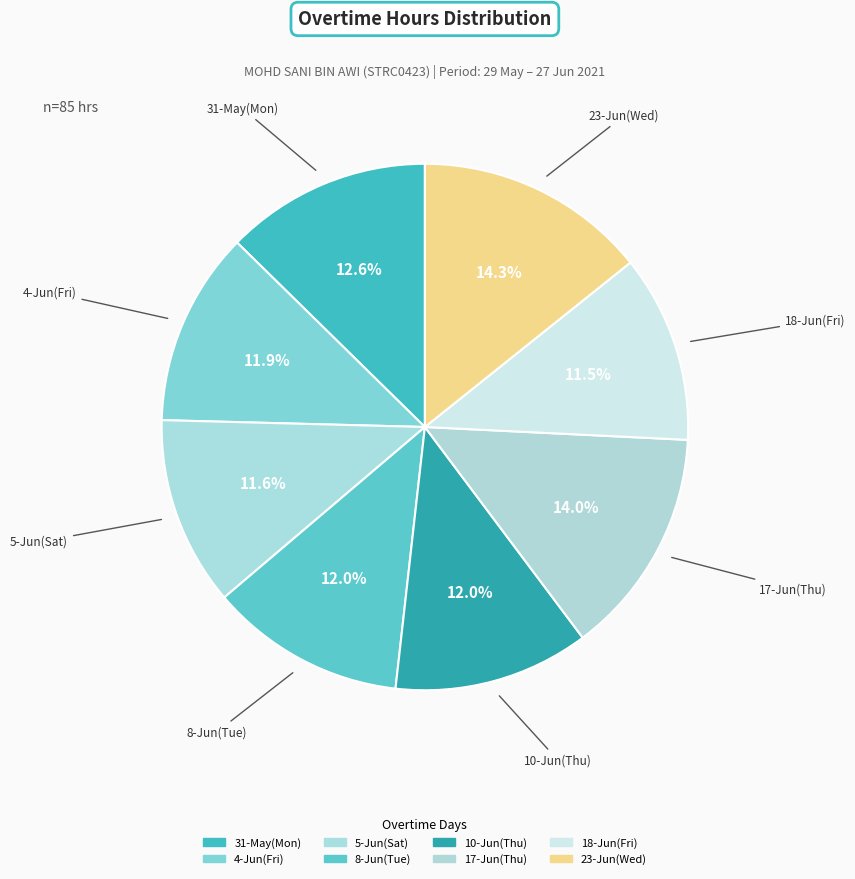

Is it true that 8-Jun(Tue) is 12% of the pie?

True